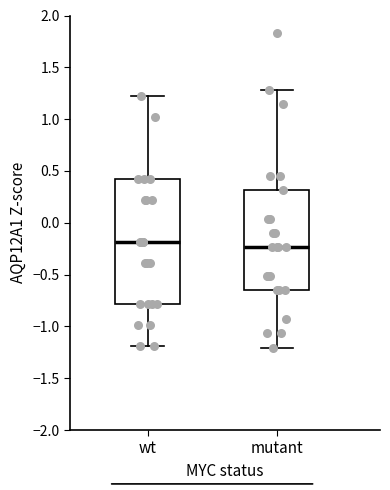

Comparing the boxes themselves (not the whiskers), which one is the tallest?

wt